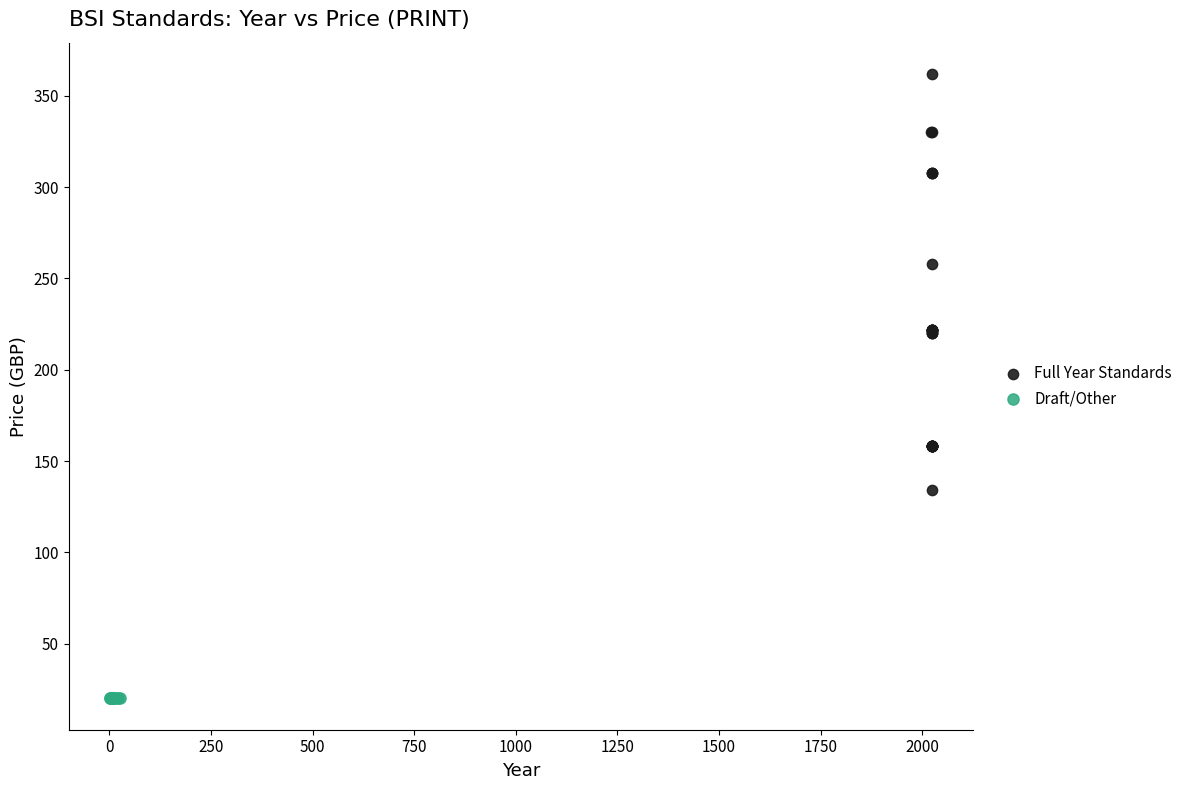

Which series reaches the maximum Y coordinate?

Full Year Standards